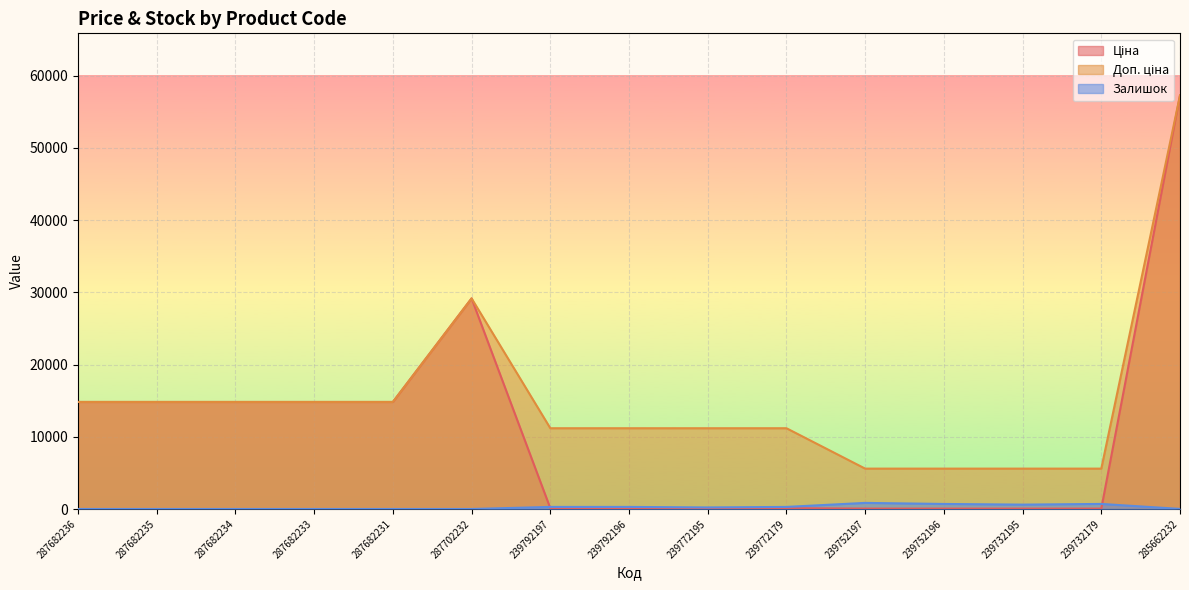

True or false: Доп. ціна and Залишок cross at least once.

False